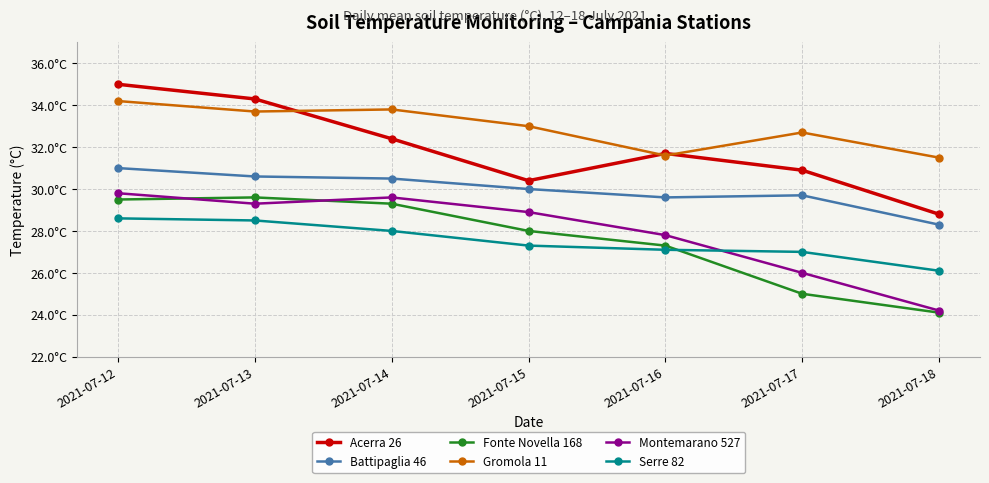

At which label does Acerra 26 first exceed 31?

2021-07-12